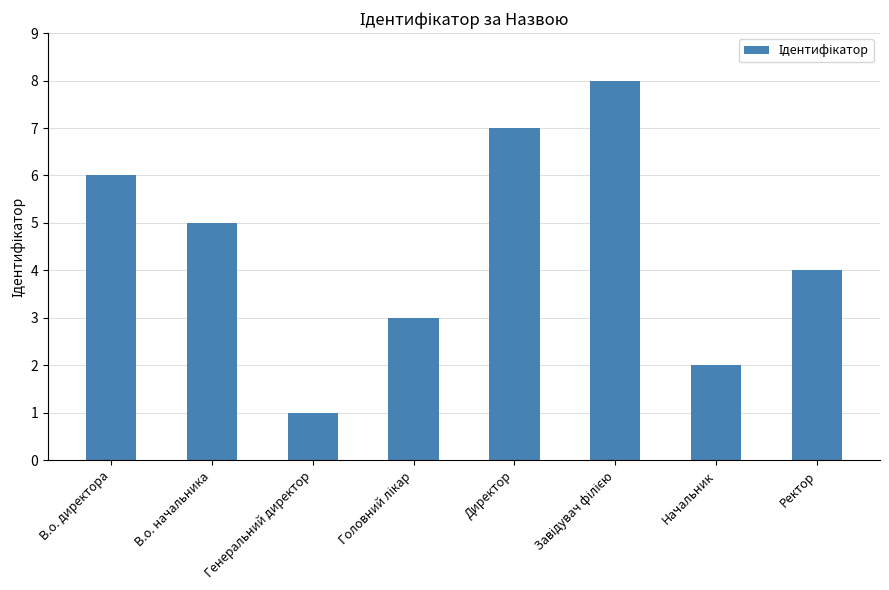

What is the difference between the maximum and minimum values?

7